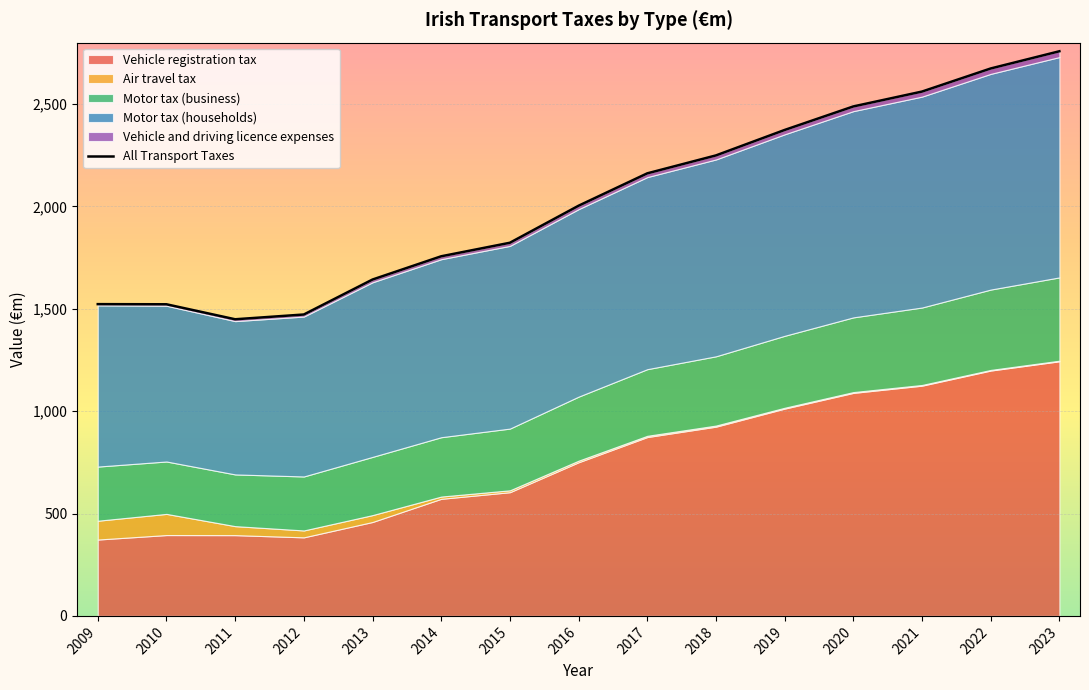

Rank the categories by value from highest to lowest.

2023, 2022, 2021, 2020, 2019, 2018, 2017, 2016, 2015, 2014, 2013, 2009, 2010, 2012, 2011